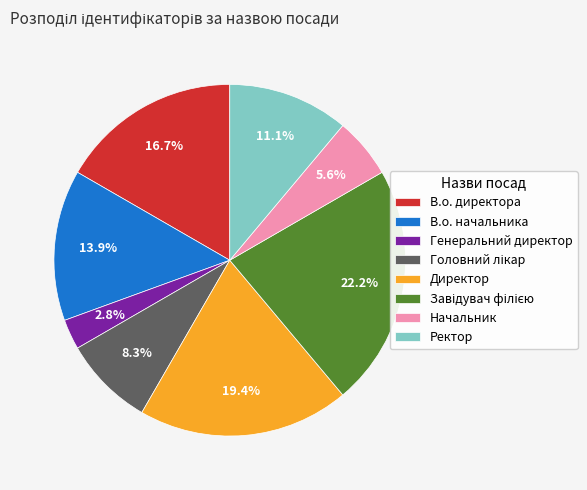

Combined, do Начальник and Ректор account for over 50%?

No